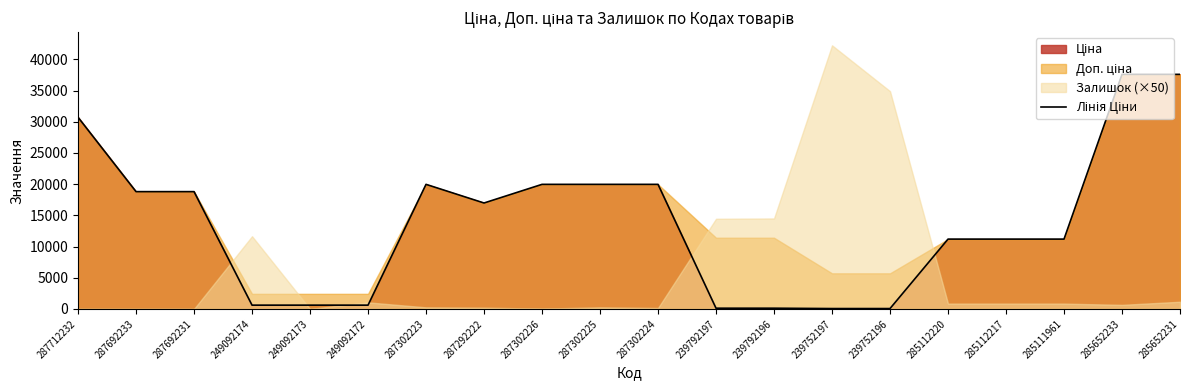

The value at 239792197 is 59.4. True or false?

False